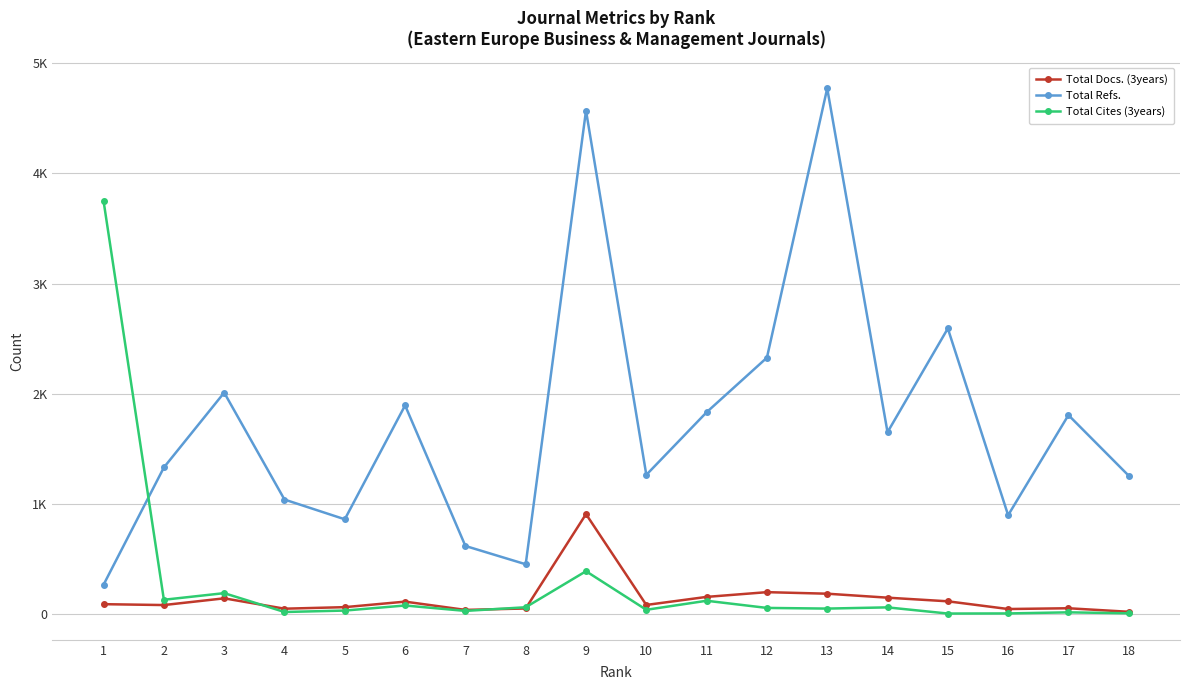

Which series changed the most between 9 and 12?

Total Refs.